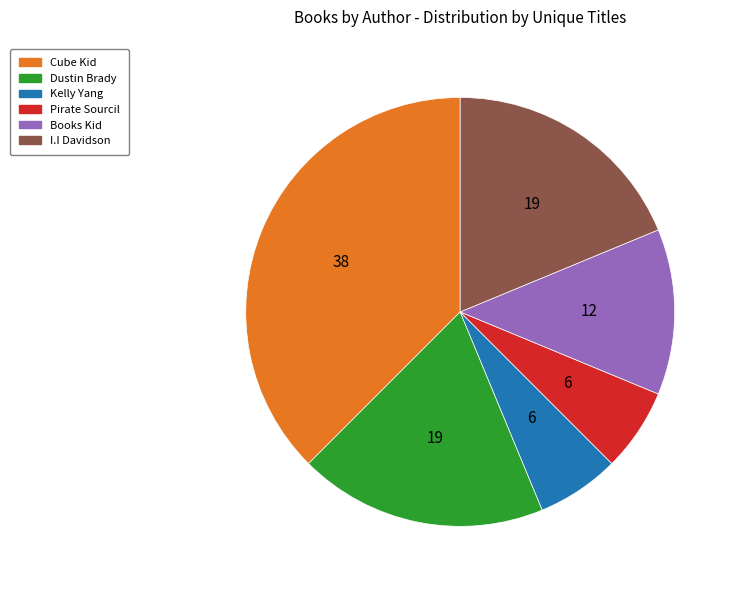

Which has a higher value, Cube Kid or I.I Davidson?

Cube Kid